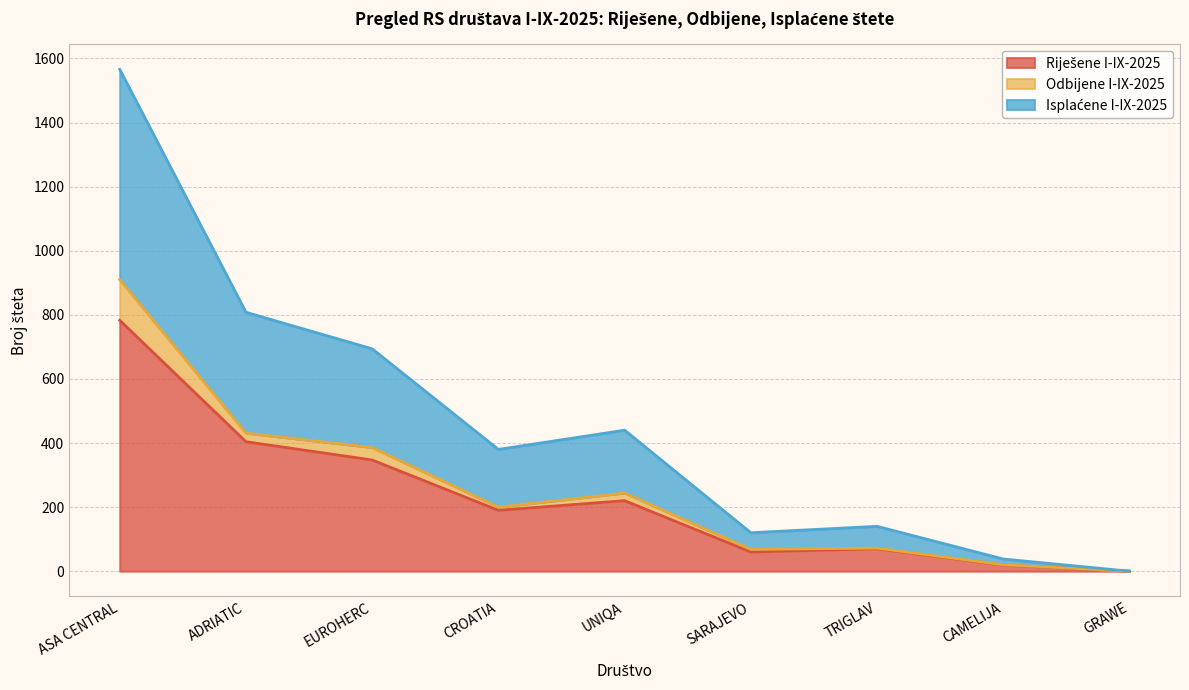

In Isplaćene I-IX-2025, how many points are higher than both neighbors (excluding endpoints)?

2